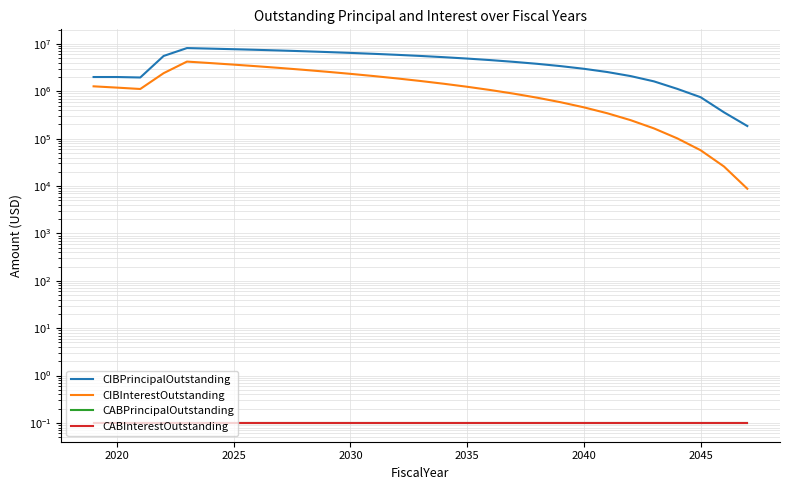

Reading left to right, transcribe all the data shown in this chart.

CIBPrincipalOutstanding: 2000000.0	2000000.0	1955000.0	5565000.0	8165000.0	7950000.0	7730000.0	7495000.0	7255000.0	7000000.0	6735000.0	6460000.0	6175000.0	5880000.0	5570000.0	5245000.0	4905000.0	4550000.0	4180000.0	3800000.0	3400000.0	2985000.0	2550000.0	2095000.0	1620000.0	1125000.0	750000.0	360000.0	185000.0
CIBInterestOutstanding: 1272618.9	1195500.2	1118381.4	2411035.3	4234352.9	3940870.3	3654137.8	3374380.3	3102172.8	2837715.3	2581601.5	2334356.5	2096280.2	1867872.7	1649583.9	1442057.6	1245950.1	1061817.6	890410.1	732290.1	588068.8	458453.8	344155.0	245963.8	164846.3	101522.5	57002.5	25887.5	8787.5
CABPrincipalOutstanding: 0.1	0.1	0.1	0.1	0.1	0.1	0.1	0.1	0.1	0.1	0.1	0.1	0.1	0.1	0.1	0.1	0.1	0.1	0.1	0.1	0.1	0.1	0.1	0.1	0.1	0.1	0.1	0.1	0.1
CABInterestOutstanding: 0.1	0.1	0.1	0.1	0.1	0.1	0.1	0.1	0.1	0.1	0.1	0.1	0.1	0.1	0.1	0.1	0.1	0.1	0.1	0.1	0.1	0.1	0.1	0.1	0.1	0.1	0.1	0.1	0.1